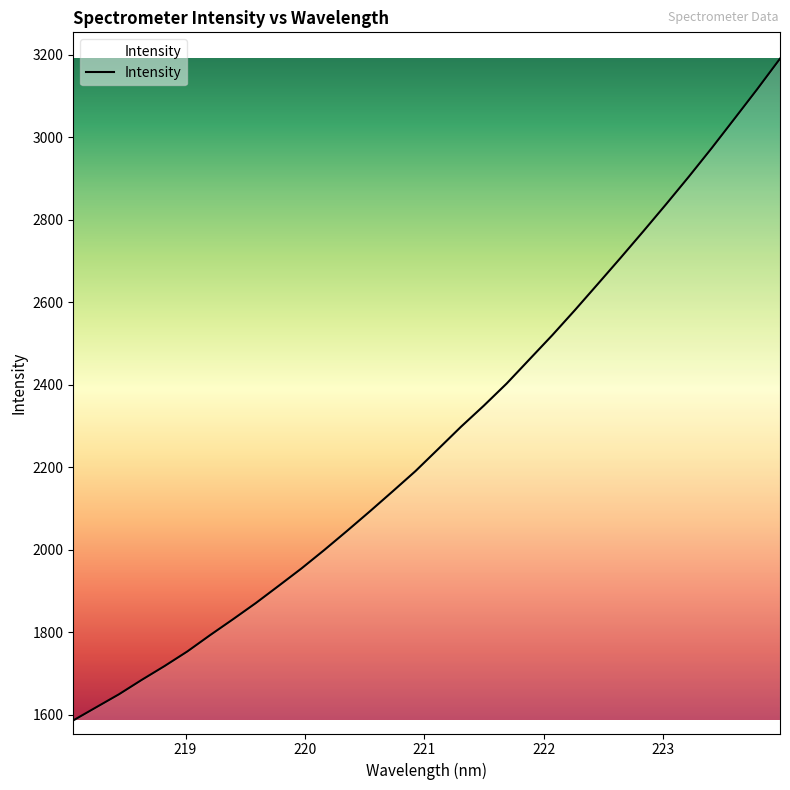

Reading left to right, transcribe all the data shown in this chart.

1586.6	1618.3	1649.9	1684.9	1718.4	1753.8	1793.5	1831.8	1871.1	1912.7	1954.9	1999.6	2046.0	2093.3	2141.8	2190.9	2244.5	2298.5	2349.5	2403.1	2461.6	2520.1	2581.3	2644.3	2707.7	2772.2	2837.8	2904.7	2973.6	3044.9	3116.5	3190.5